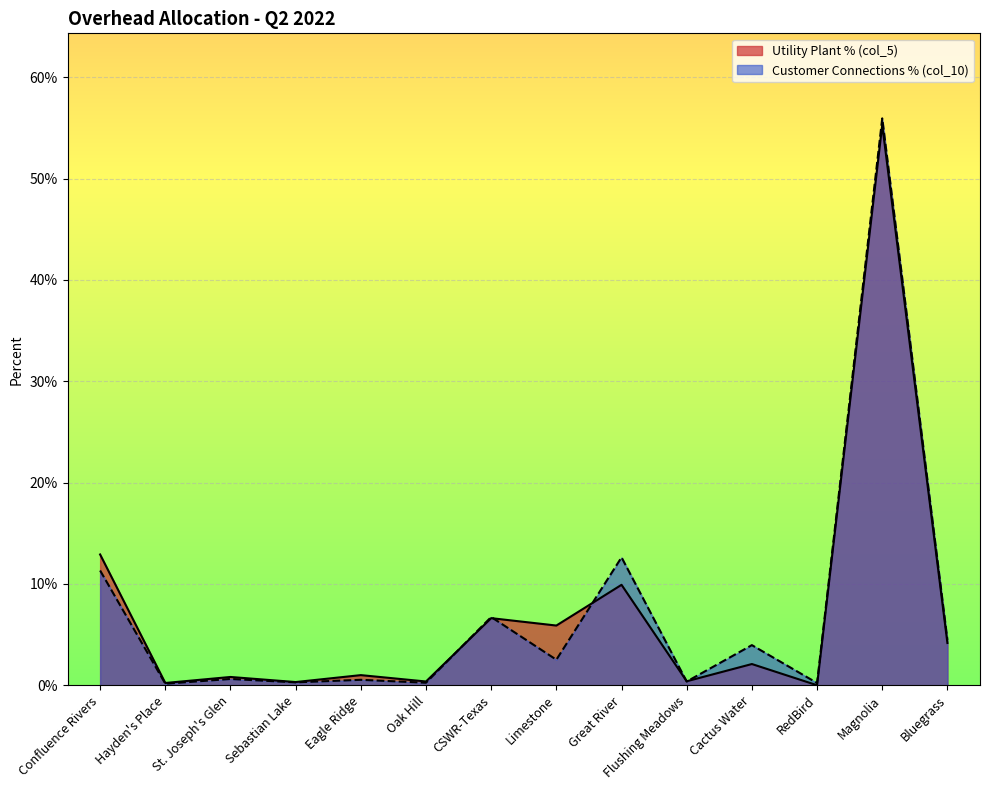

Count the number of categories in the chart.

14